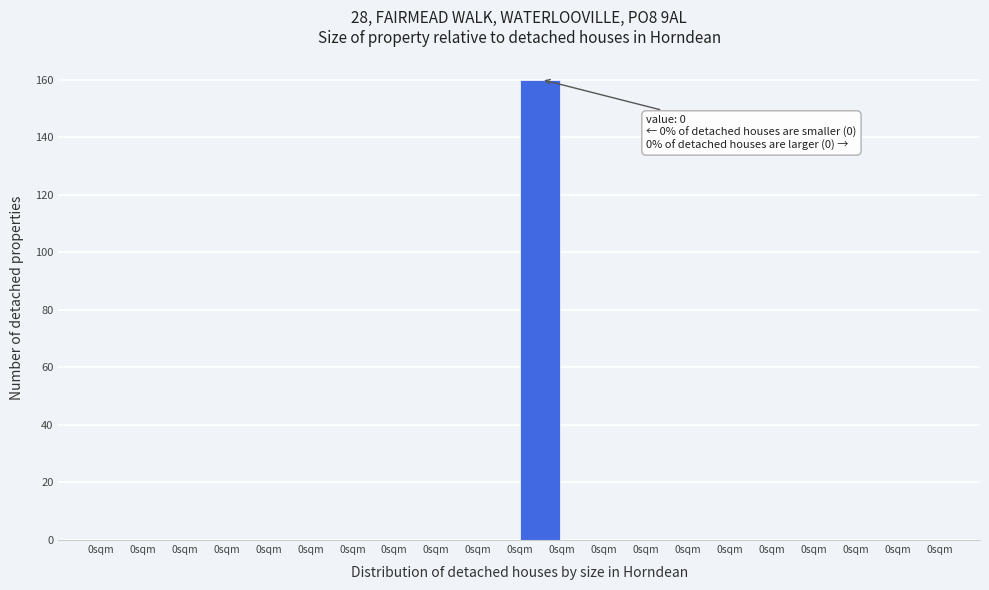

How many distinct data groups are displayed?

1